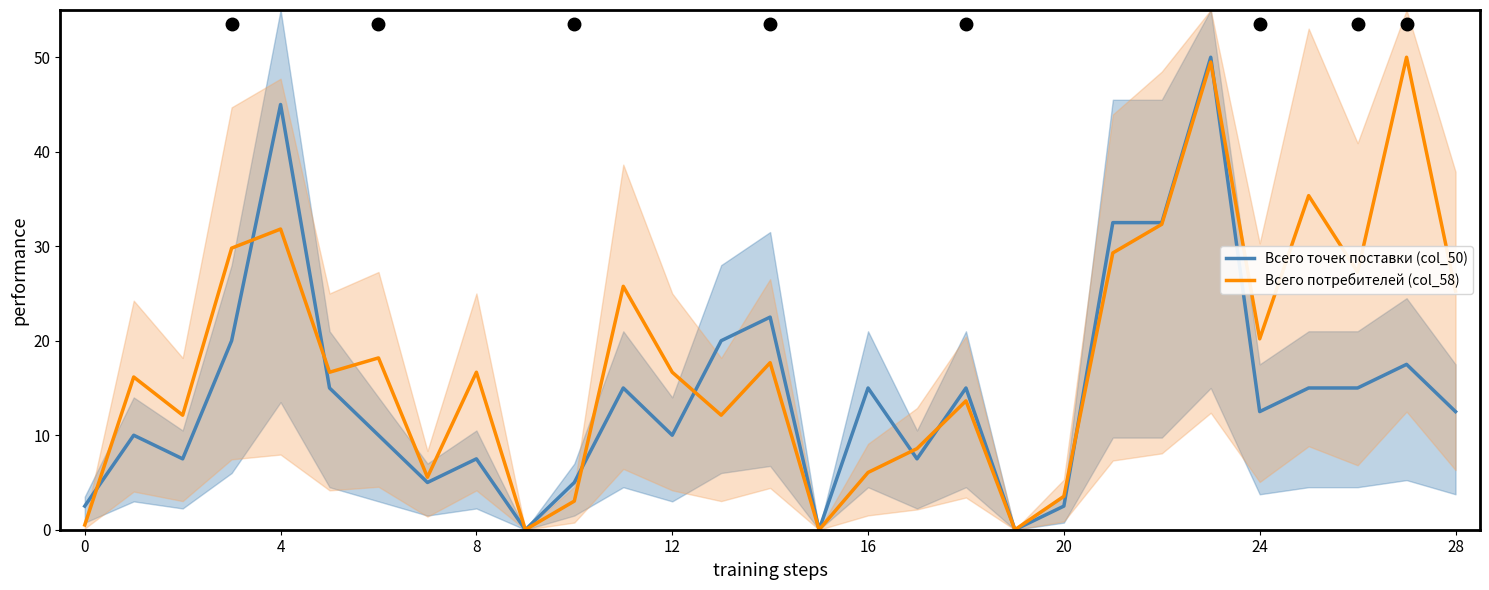

How many values in Всего потребителей (col_58) are above zero?

26